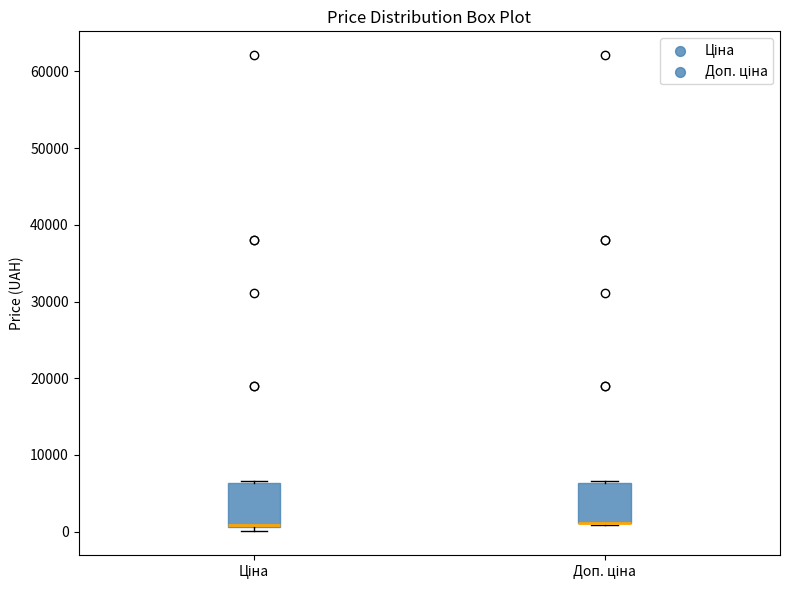

Reading left to right, read every box against the y-axis: the position of its median line, the range the box covers, and the ends of its whiskers. The values are not printed on the chart, so give them approximately, as read against the axis.

Ціна: median 1000 (drawn on the box's lower edge), box 1000 to 6000, whiskers 0 to 7000
Доп. ціна: median 1000 (drawn on the box's lower edge), box 1000 to 6000, whiskers 1000 to 7000